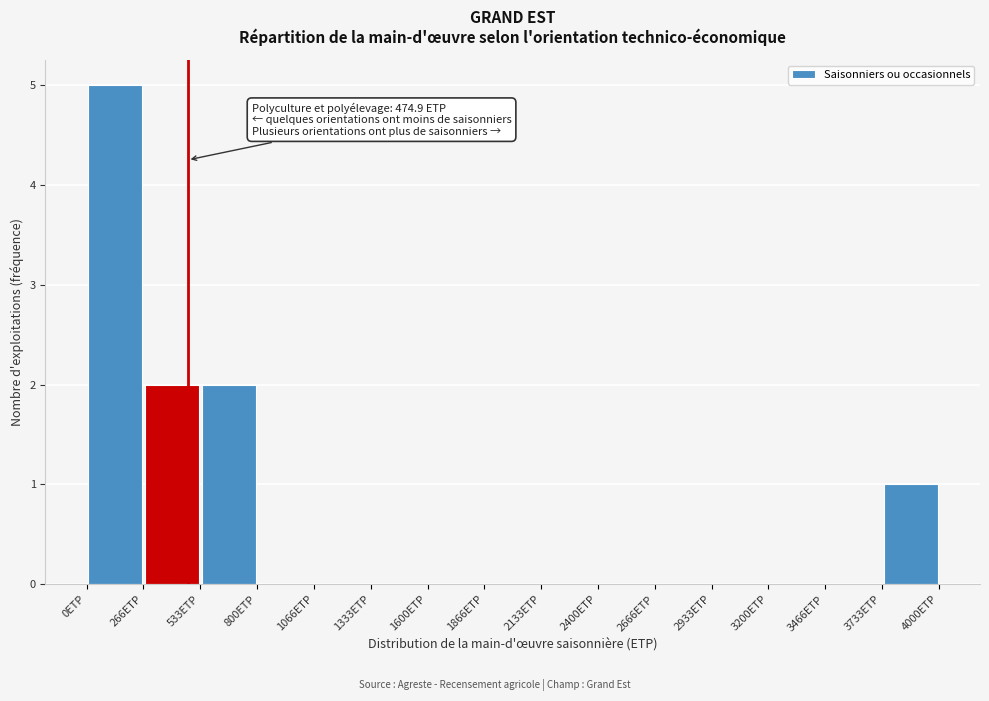

Which range on the x-axis has the tallest bar?

0 to 250